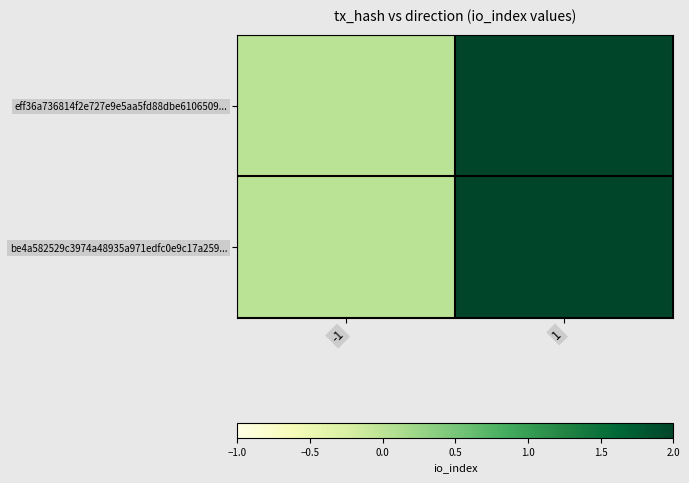

Count the number of categories in the chart.

2